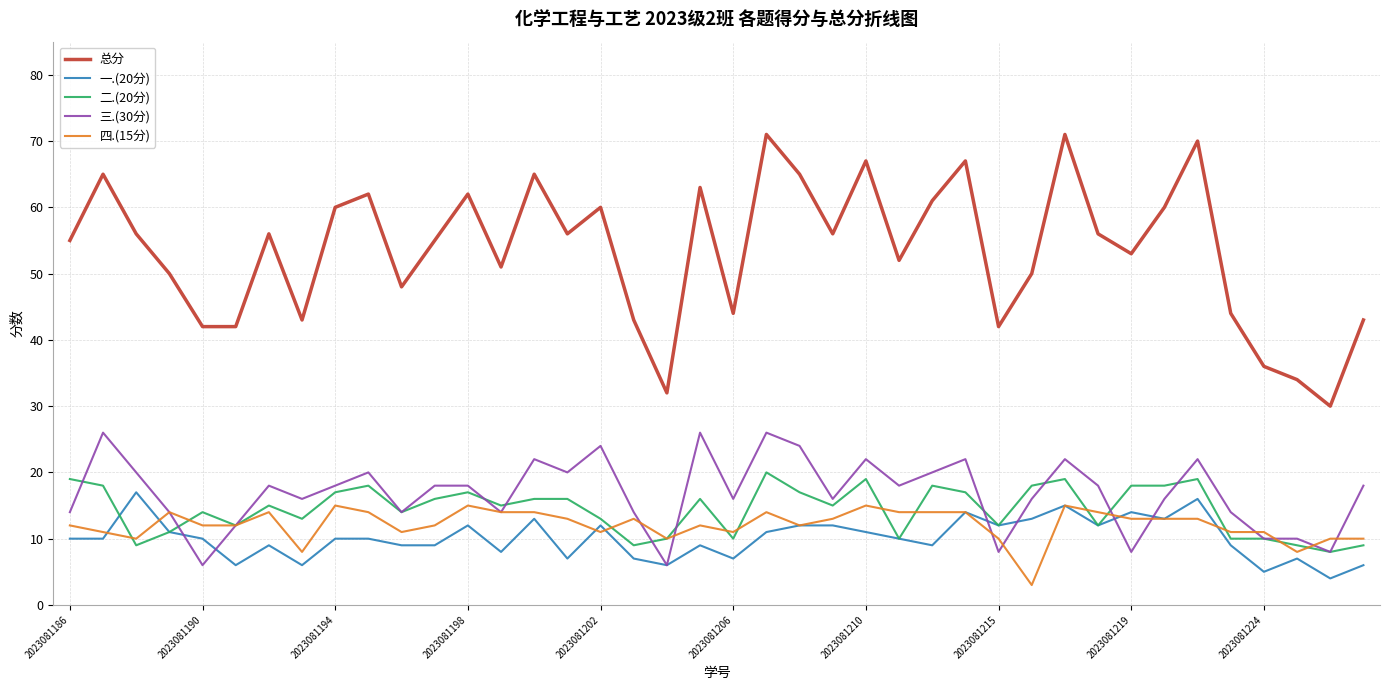

Which series has the largest total across all categories?

总分